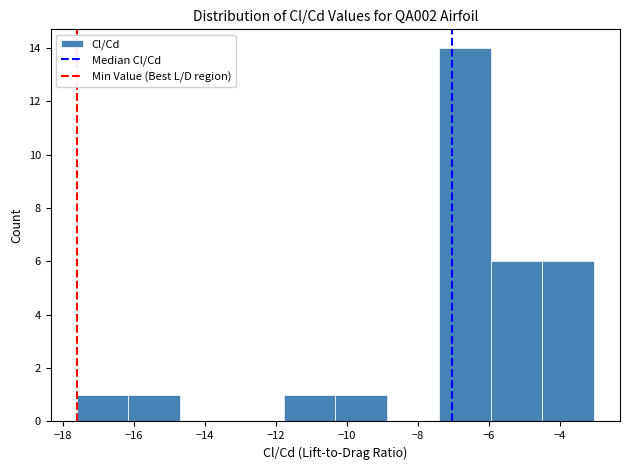

Reading left to right, transcribe this chart: for each bar, give the range it covers on the x-axis and its height. Neither the bar edges nor the heights are printed on the chart, so give them approximately, as read against the axes.

-17.6 to -16.2: 1
-16.2 to -14.6: 1
-14.6 to -13.2: 0
-13.2 to -11.8: 0
-11.8 to -10.4: 1
-10.4 to -8.8: 1
-8.8 to -7.4: 0
-7.4 to -6.0: 14
-6.0 to -4.4: 6
-4.4 to -3.0: 6